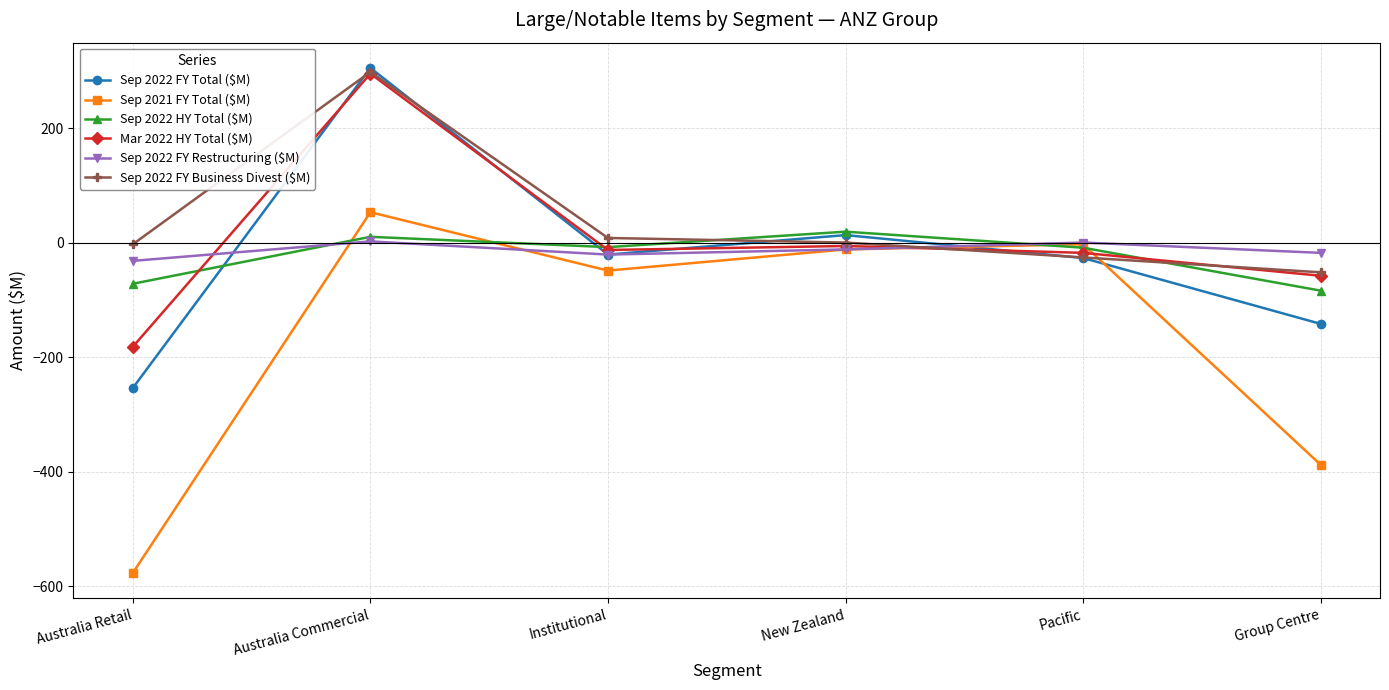

What is the label of the 4th point from the left?

New Zealand